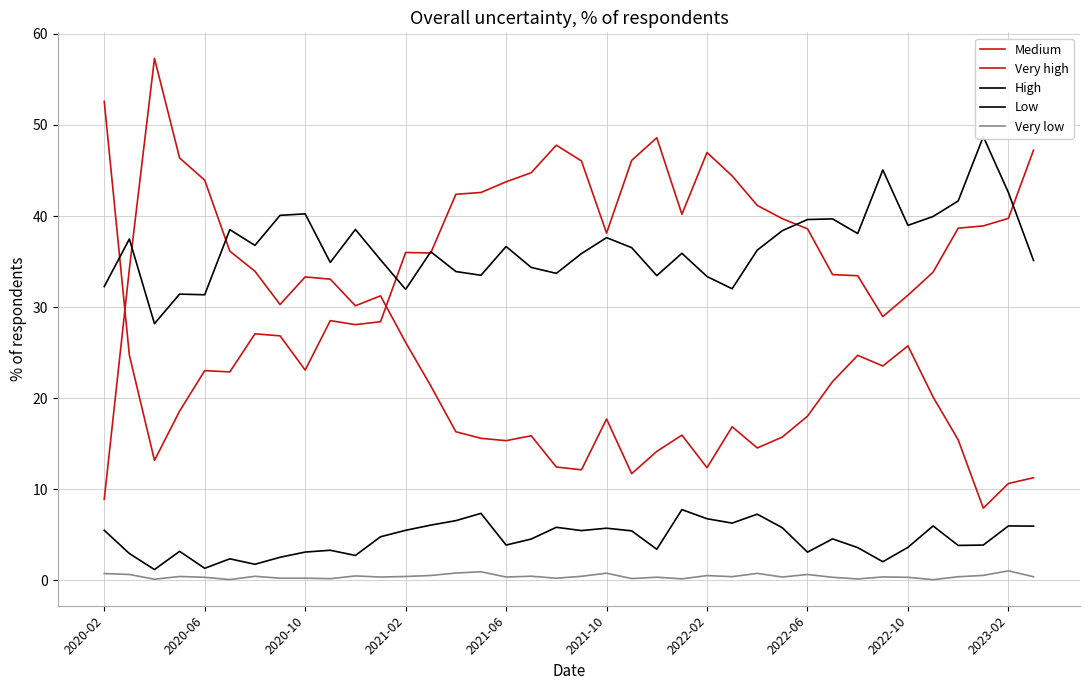

Is it true that High equals 52.3 at 10?

False